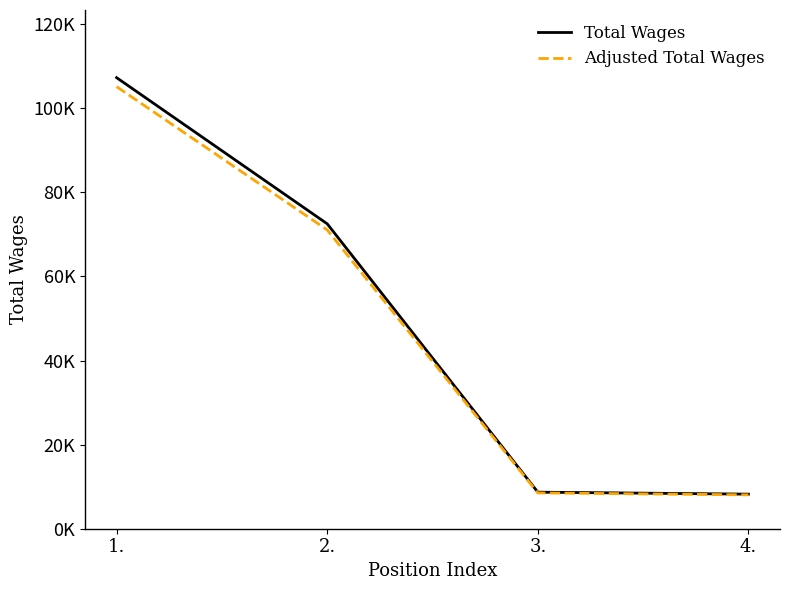

At how many categories does at least one series exceed 37065?

2